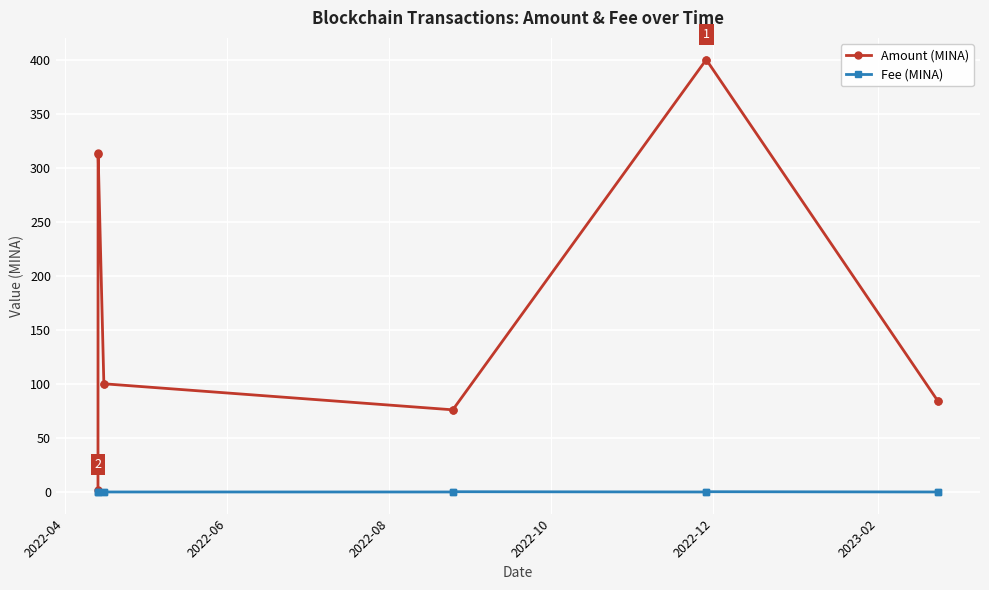

What is the greatest value displayed?

400.0